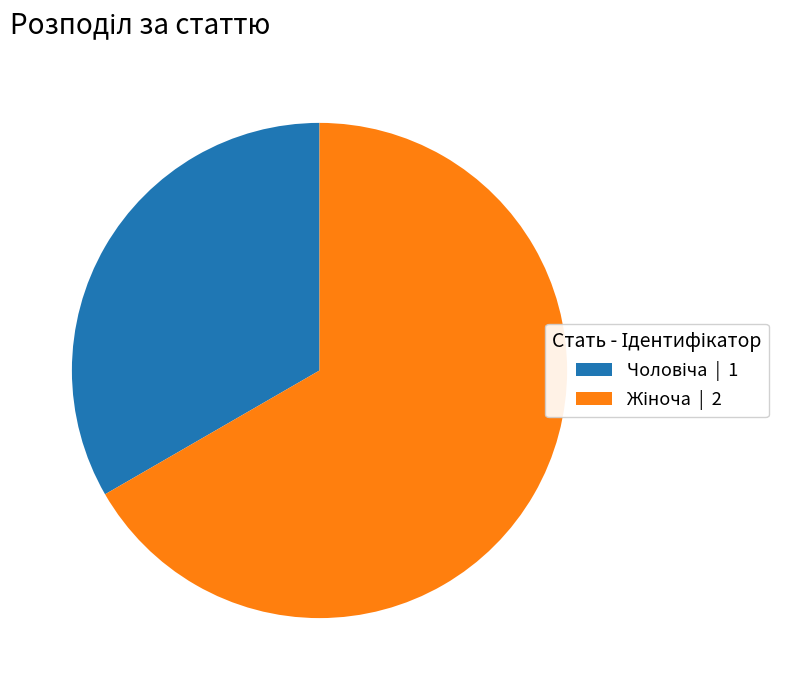

Is there any slice that represents more than half of the pie?

Yes